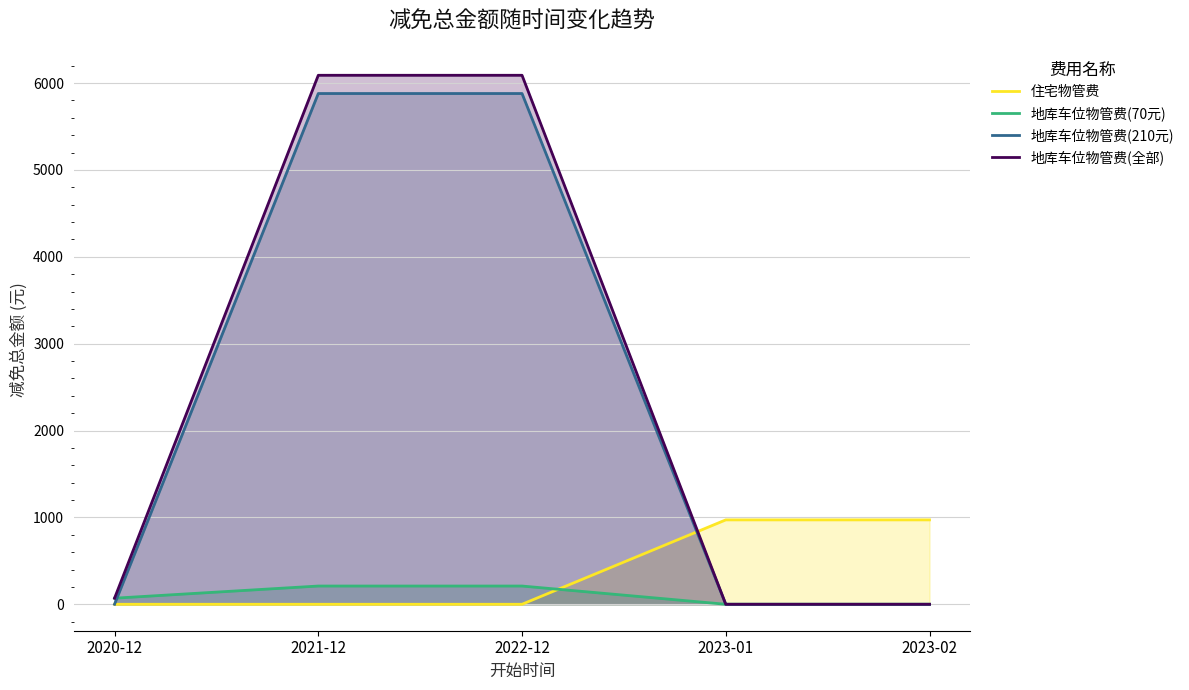

What is the difference between the 住宅物管费 values at 2023-02 and 2020-12?

971.6